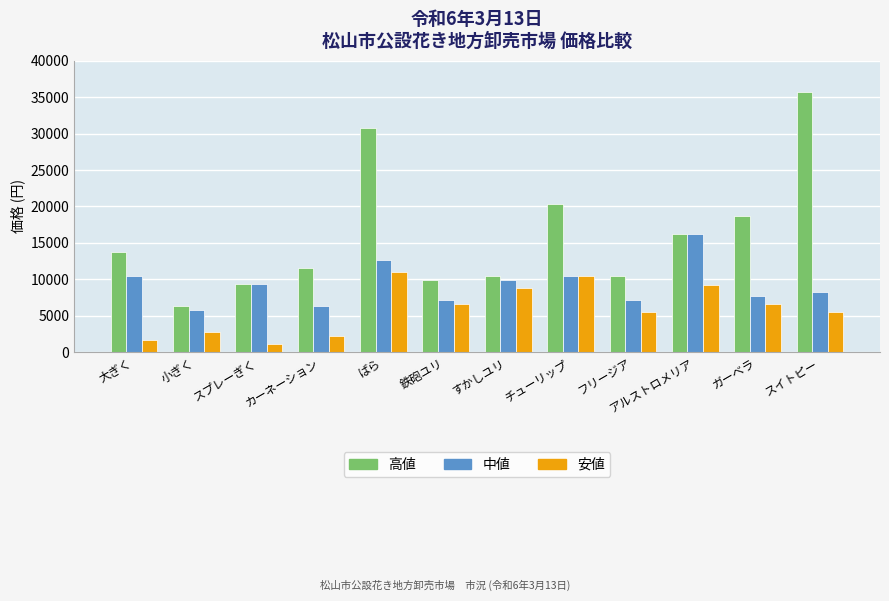

At which category does the chart reach its peak across all series?

スイトピー